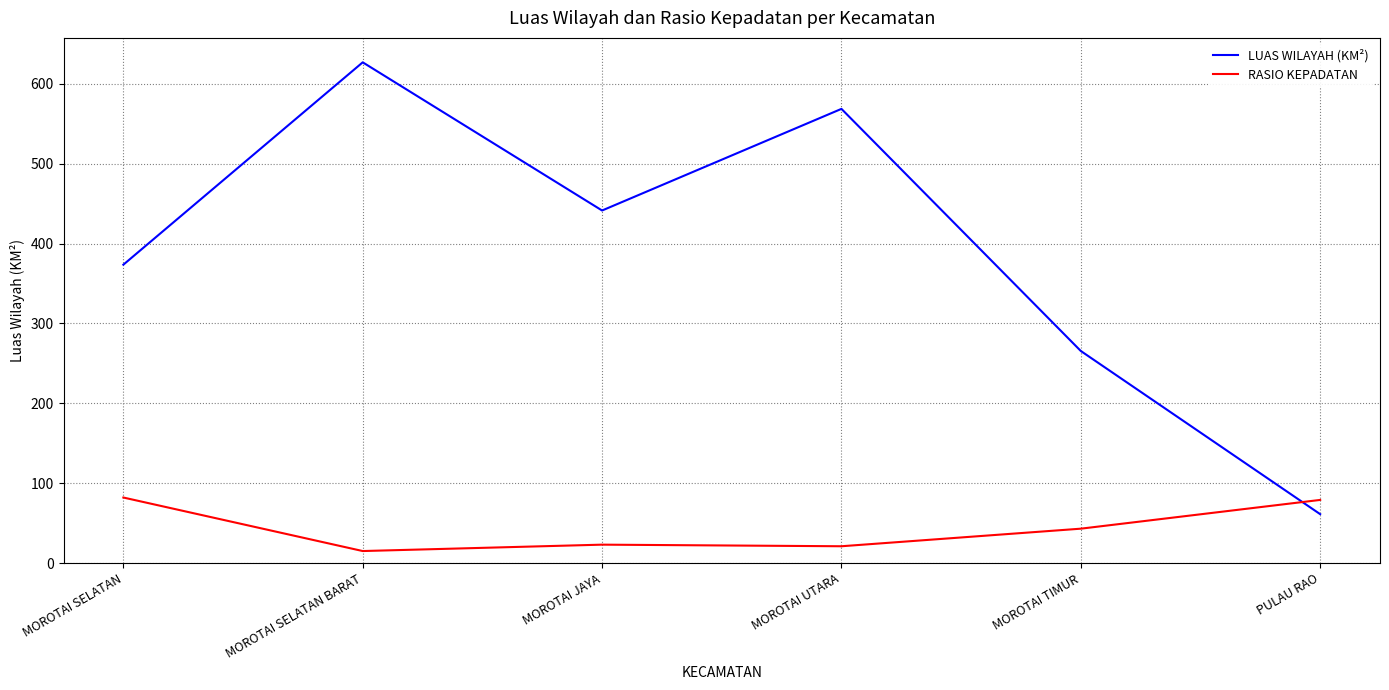

Where is the first local maximum for RASIO KEPADATAN?

MOROTAI JAYA